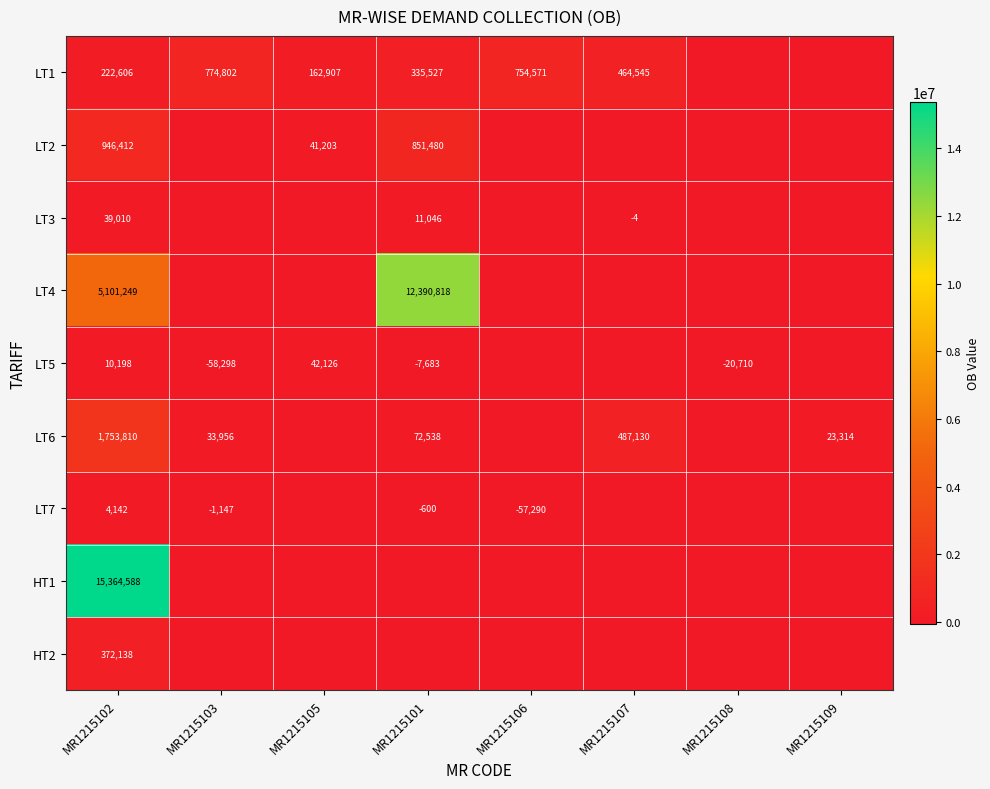

At which category is the sum across all series the highest?

MR1215102